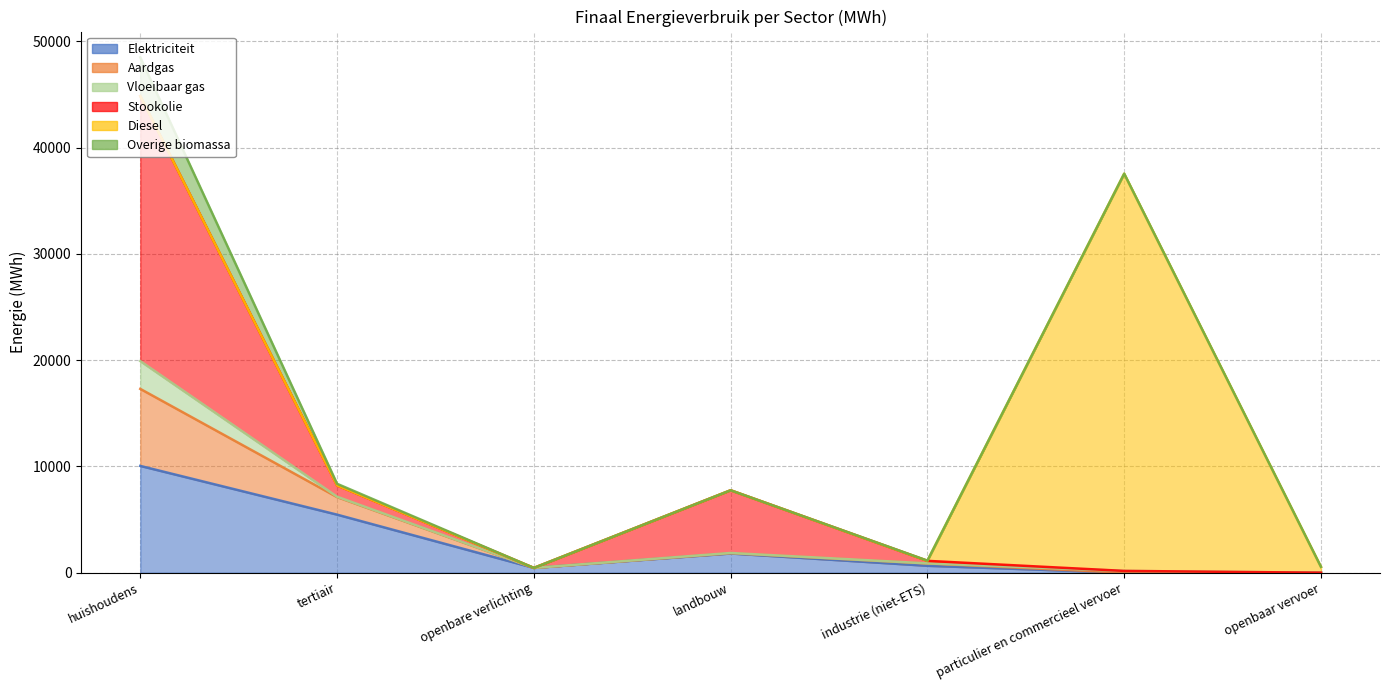

Where is the first local minimum for Aardgas?

openbare verlichting